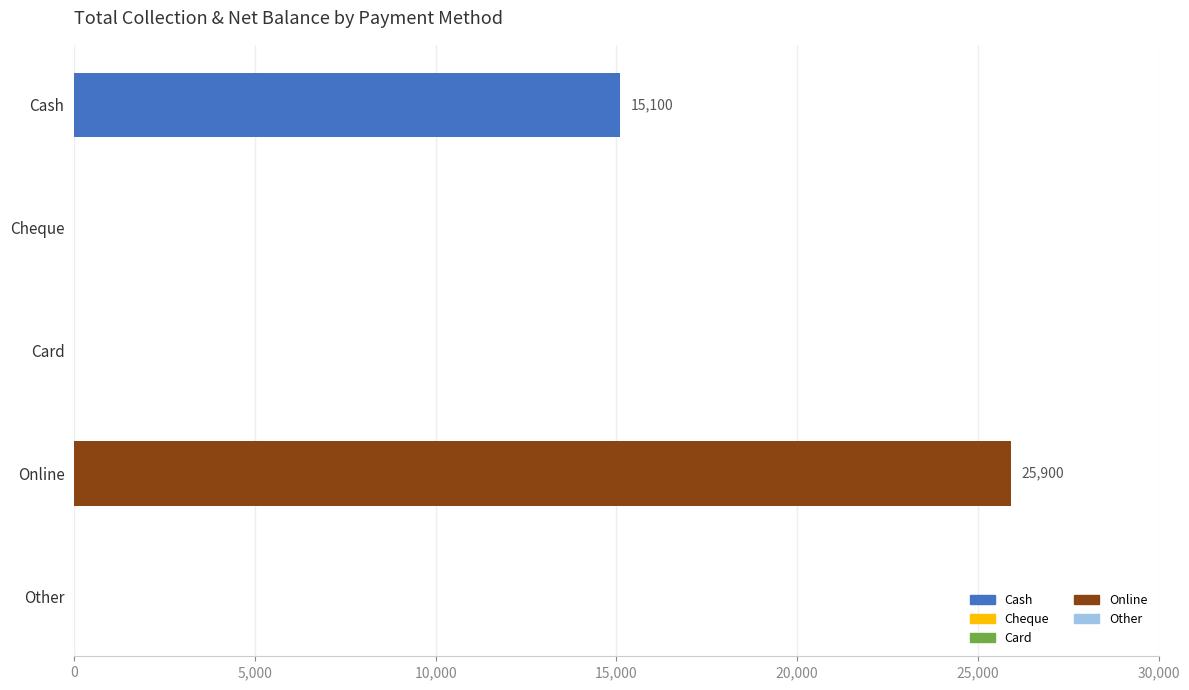

How many data points are above 0?

2